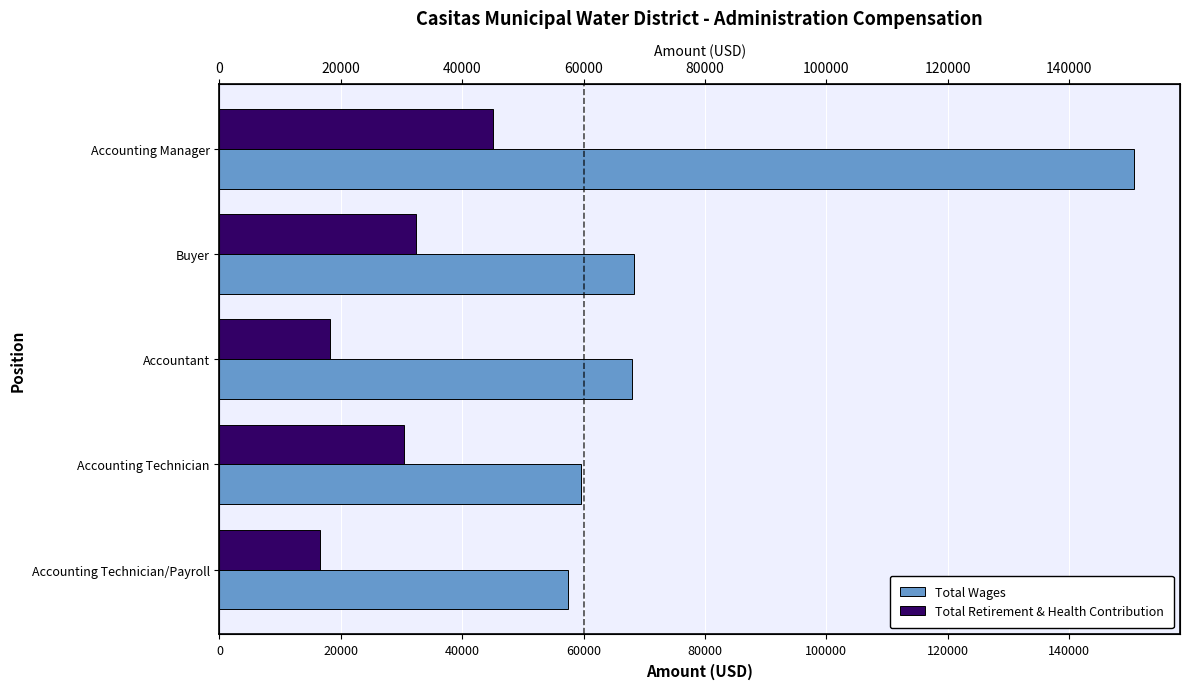

How many distinct data groups are displayed?

2